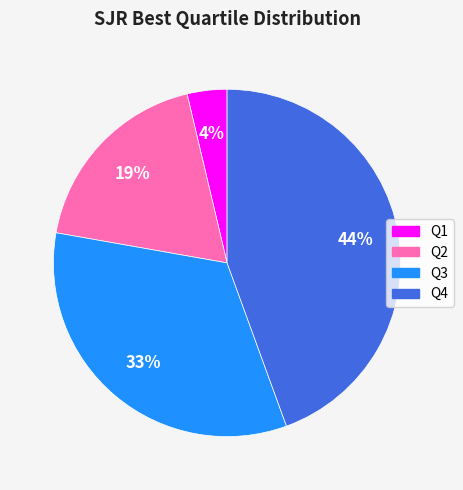

Is there a majority slice in this chart?

No